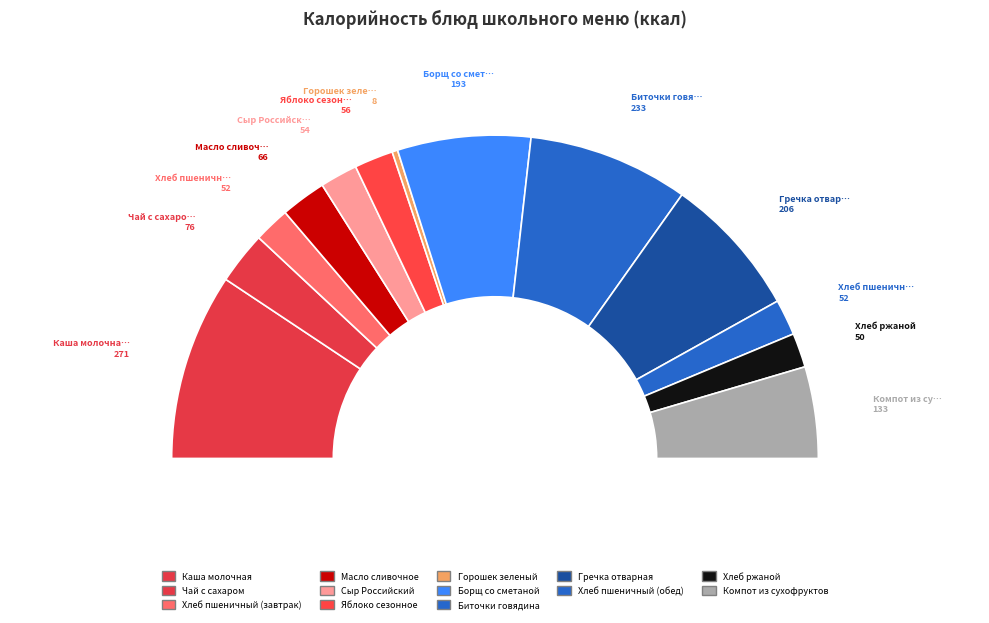

To the nearest percent, what percentage of the pie is Масло сливочное?

5%